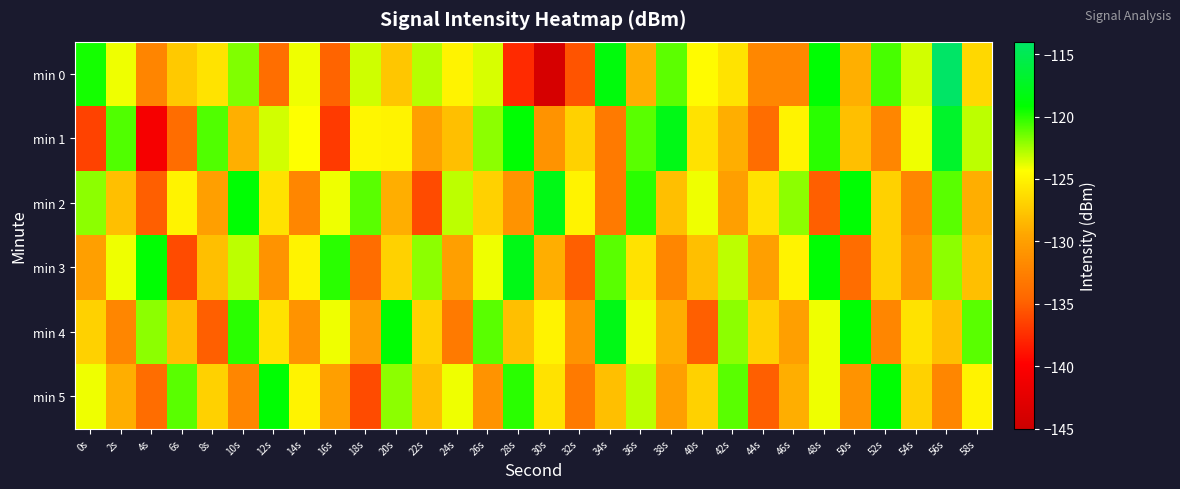

Rank the series by their maximum value, from lowest to highest.

min 5, min 2, min 3, min 4, min 1, min 0